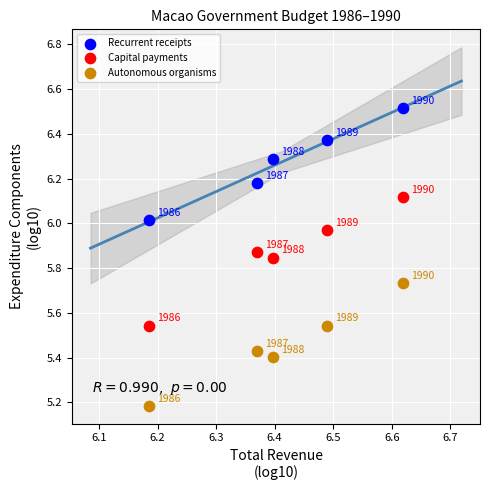

What are all the series names shown in the legend?

Recurrent receipts, Capital payments, Autonomous organisms